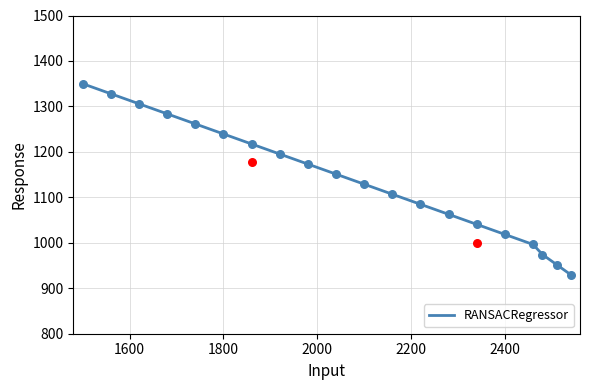

True or false: RANSACRegressor has a value of 1239.5 at 1800.

True